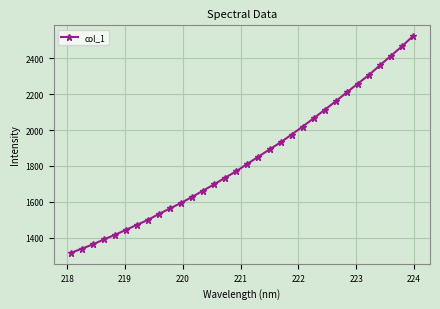

What is the value of the 31st point from the left?

2464.8